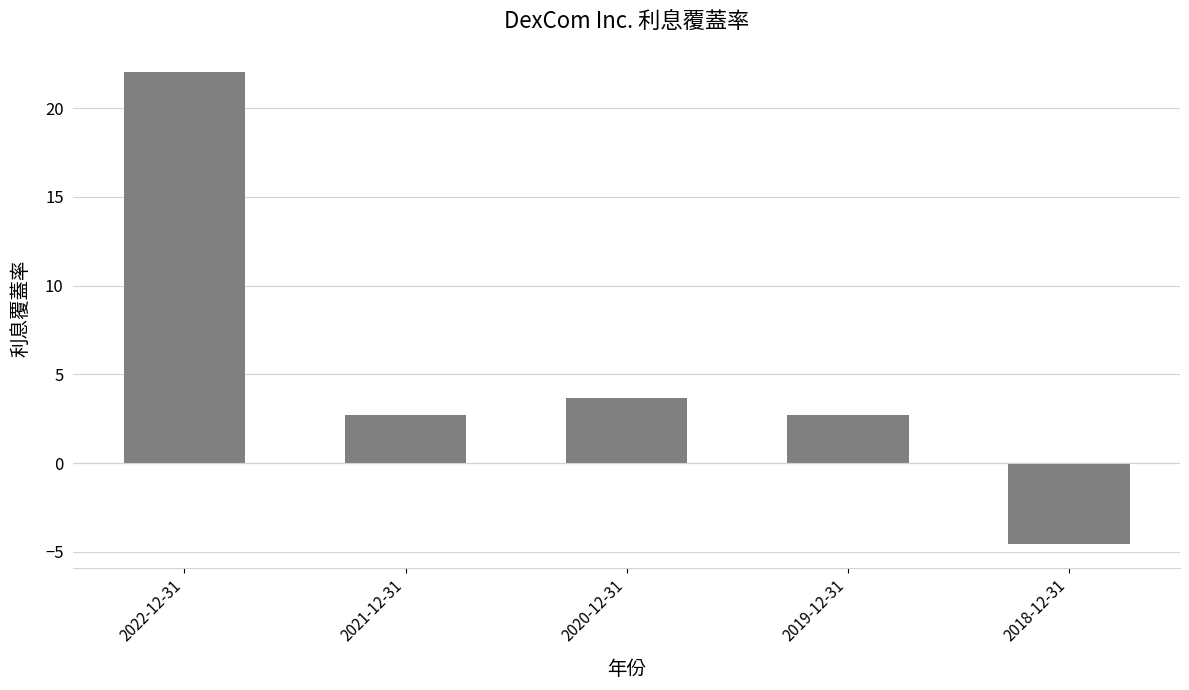

The chart shows a value of -2.8 at 2018-12-31. True or false?

False